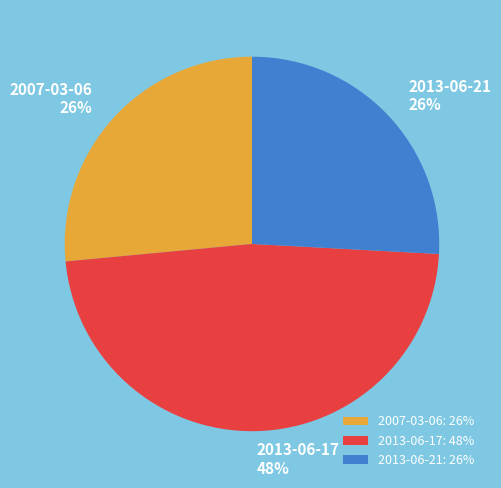

What percentage is the 2013-06-17 slice, to the nearest percent?

48%